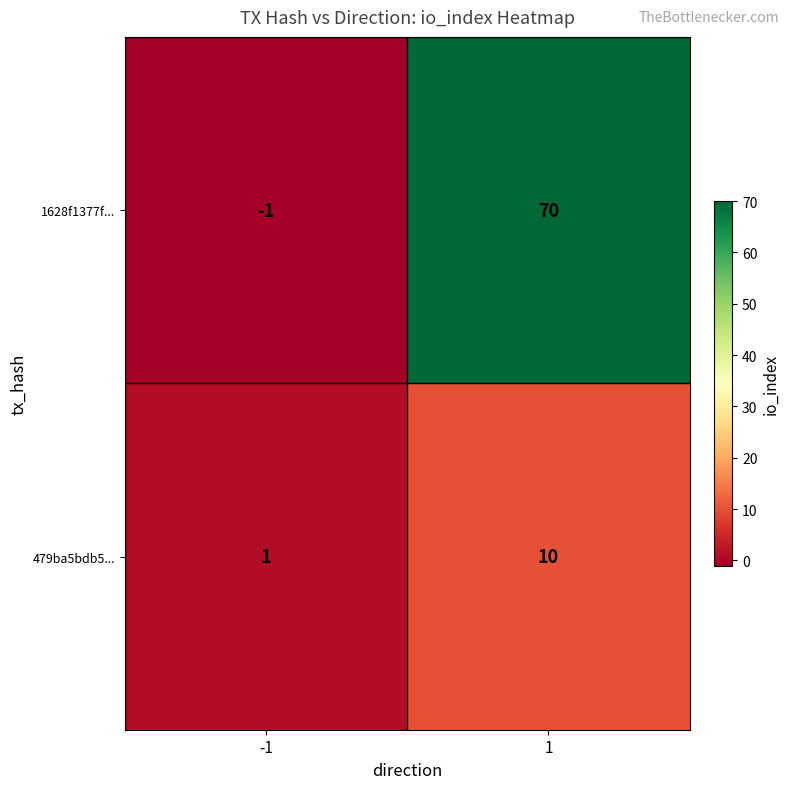

What is the sum of the 1628f1377f... values at 1 and -1?

69